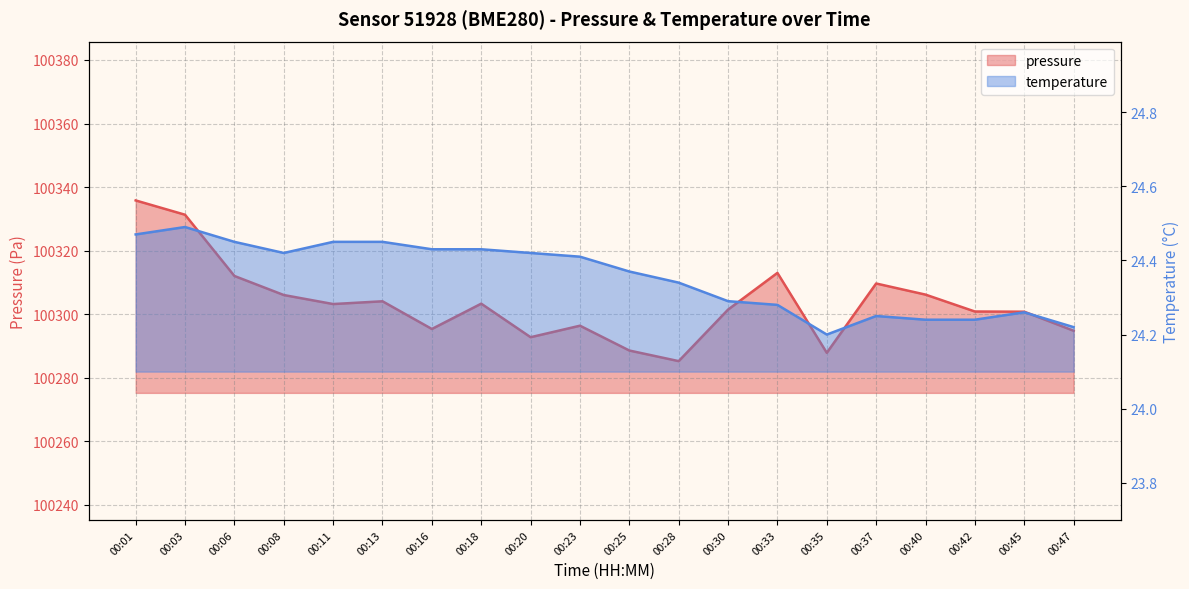

Which category has the lowest value in the temperature series?

00:35